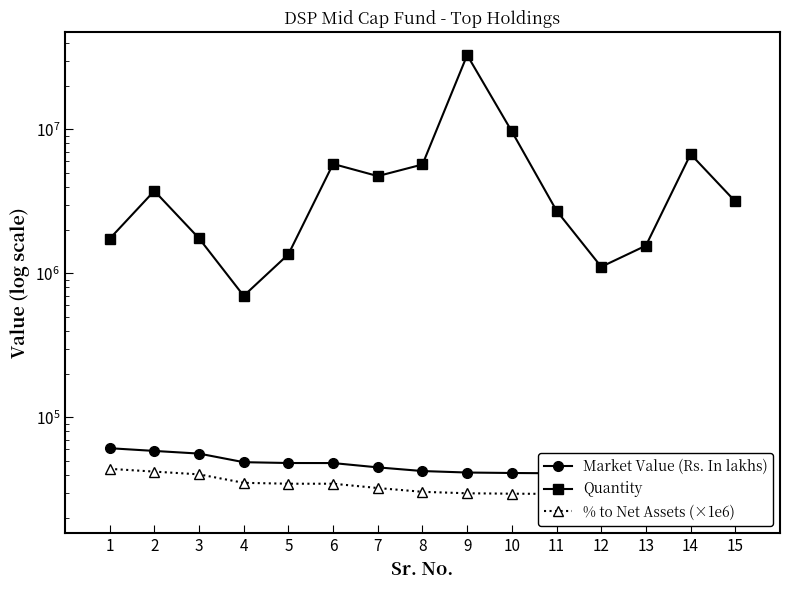

Which label corresponds to the smallest value in the chart?

15